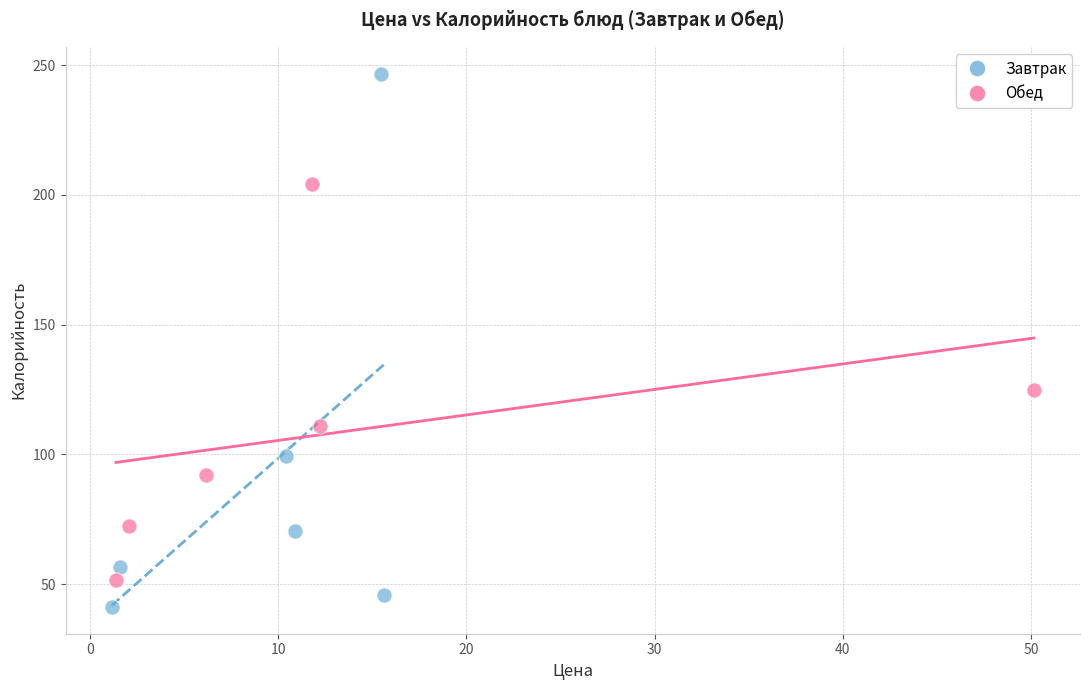

Which series has the widest spread of Y values?

Завтрак